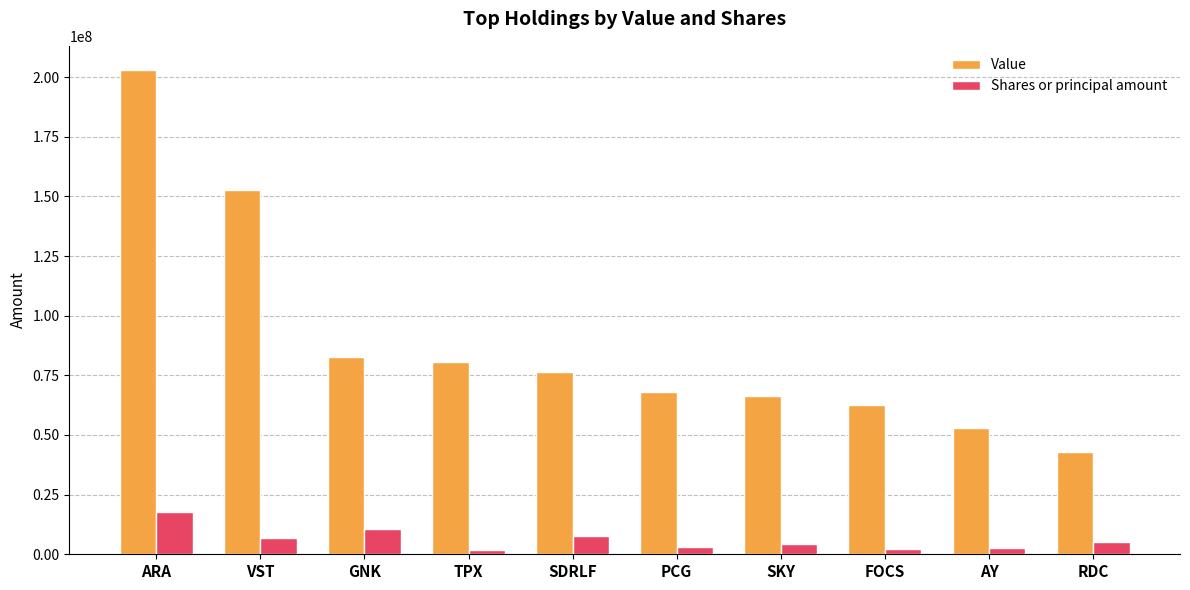

What is the value of the Shares or principal amount bar at the 1st from the left?

17615836